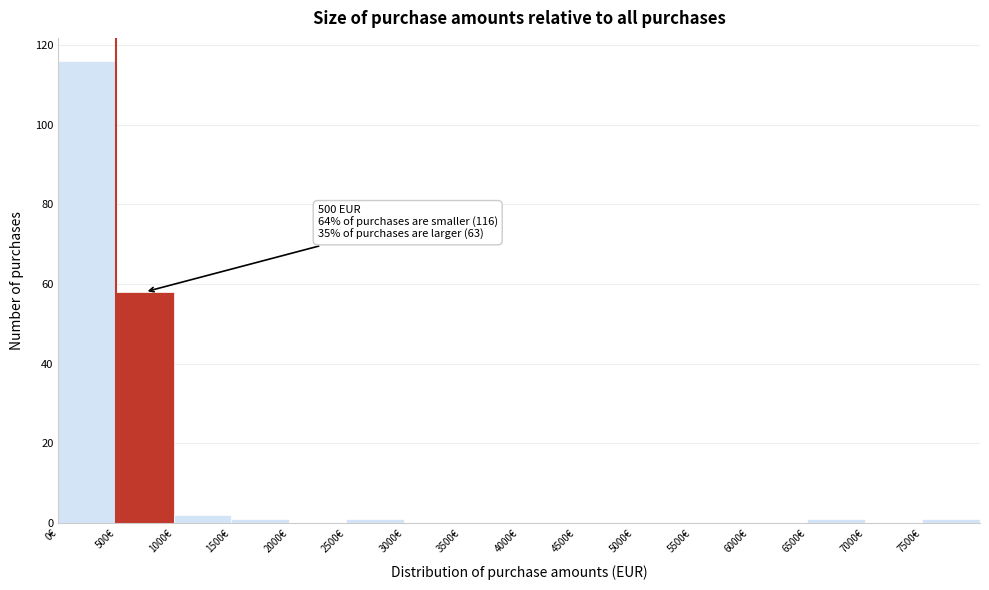

Over which range of the x-axis is the bar tallest?

0 to 500